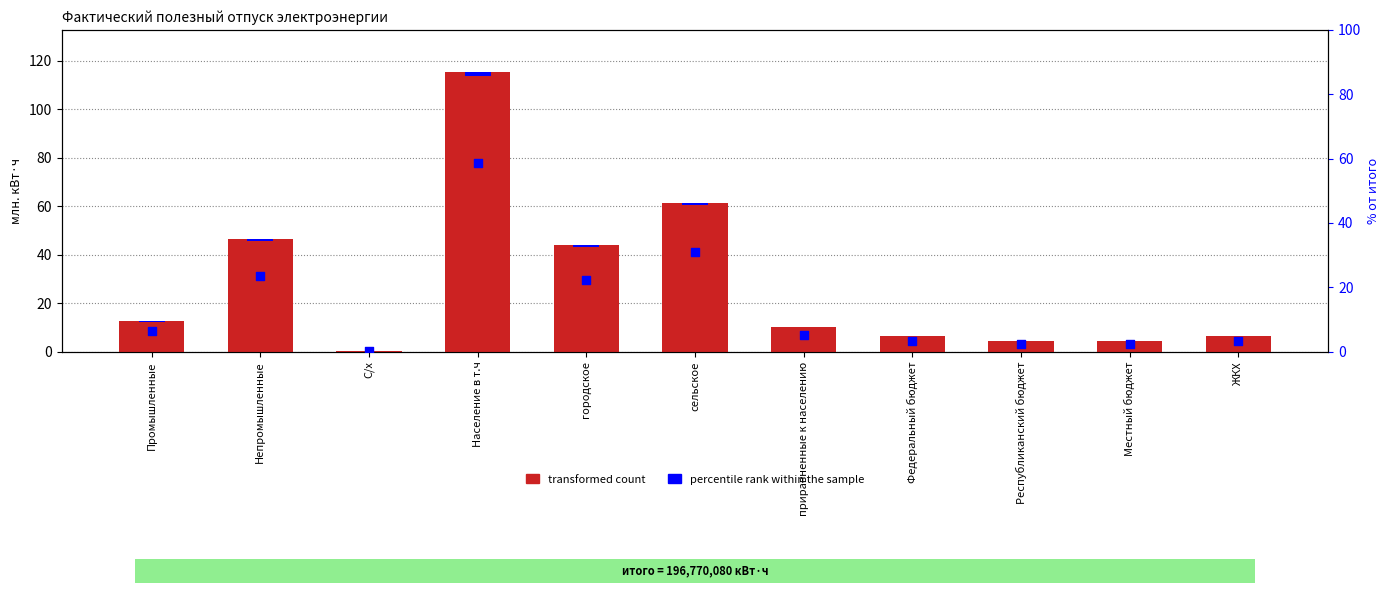

What is the change in value from городское to Республиканский бюджет?

-39.4